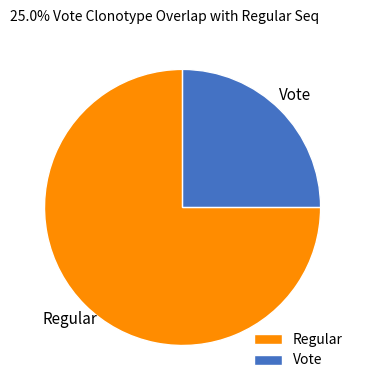

How many slices are in this pie chart?

2